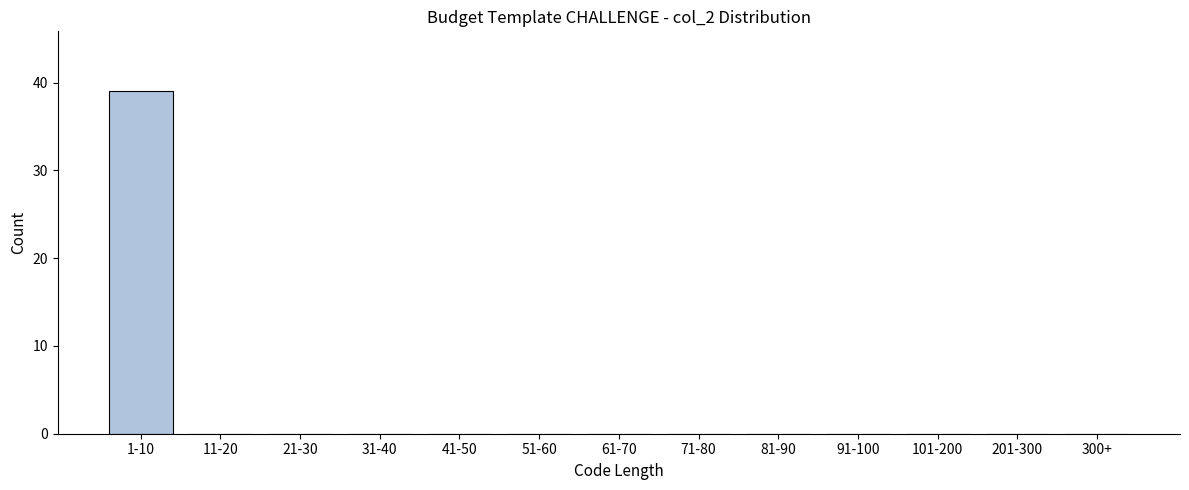

Reading right to left, list all the values displayed in this chart.

300+=0	201-300=0	101-200=0	91-100=0	81-90=0	71-80=0	61-70=0	51-60=0	41-50=0	31-40=0	21-30=0	11-20=0	1-10=39